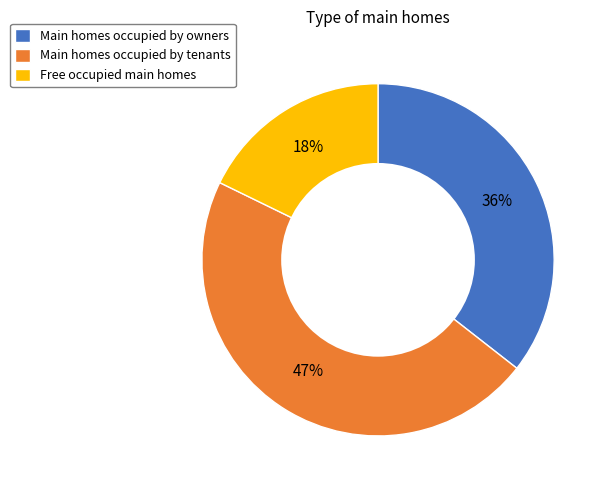

To the nearest percent, what is the difference between the largest and smallest slice percentages?

29%